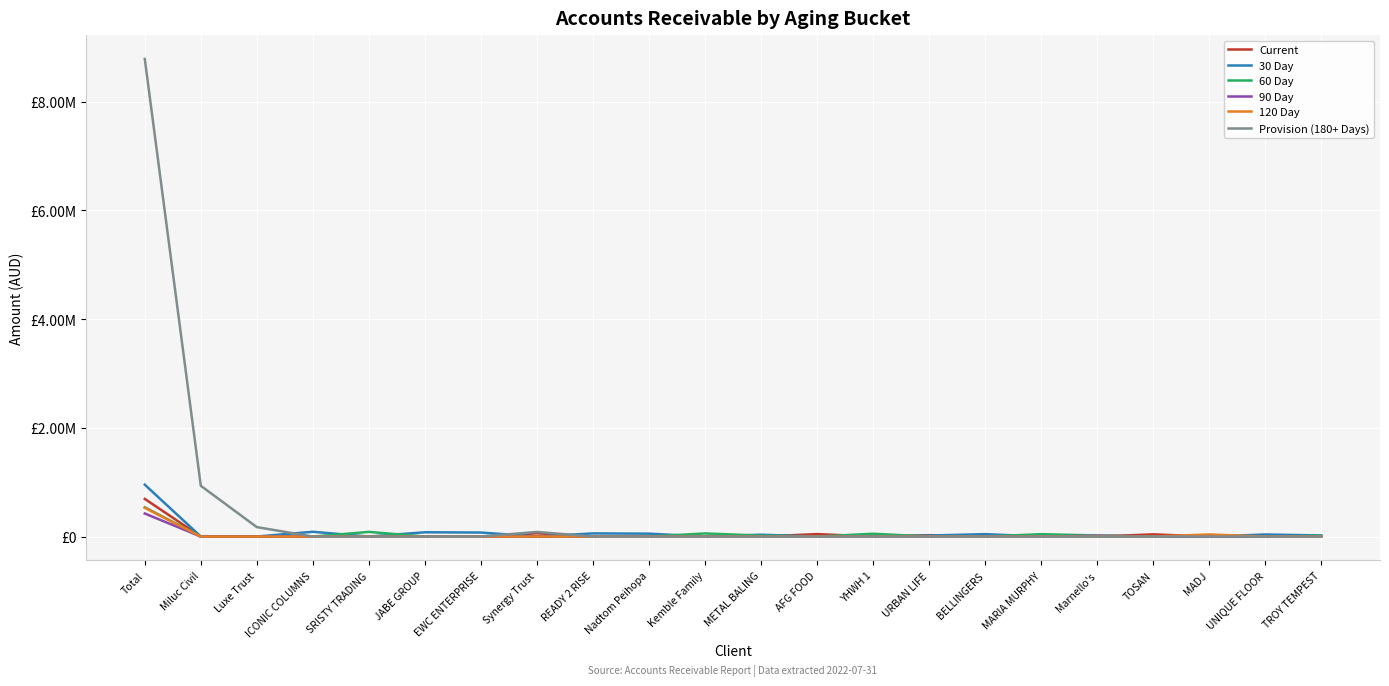

Is this an area chart (filled region under the line)?

No